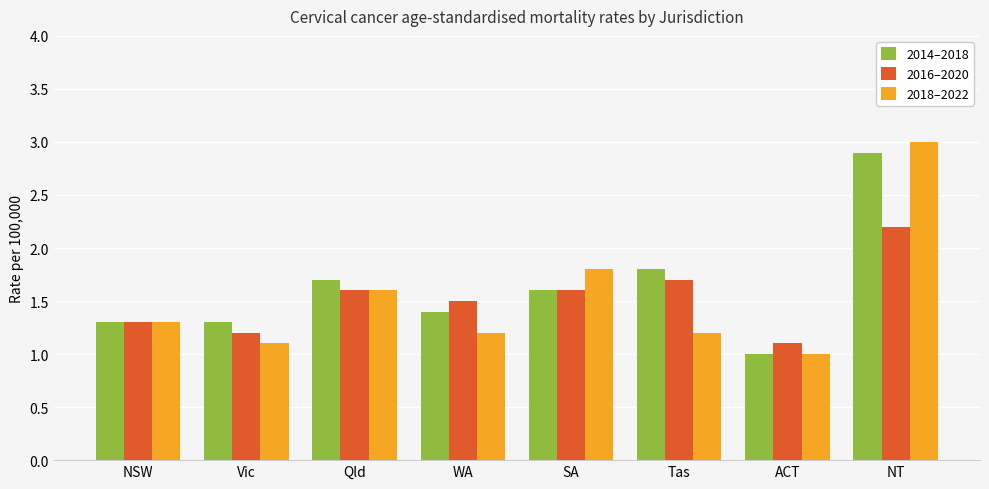

Reading left to right, extract all data points from this chart.

2014–2018: NSW=1.3	Vic=1.3	Qld=1.7	WA=1.4	SA=1.6	Tas=1.8	ACT=1.0	NT=2.9
2016–2020: NSW=1.3	Vic=1.2	Qld=1.6	WA=1.5	SA=1.6	Tas=1.7	ACT=1.1	NT=2.2
2018–2022: NSW=1.3	Vic=1.1	Qld=1.6	WA=1.2	SA=1.8	Tas=1.2	ACT=1.0	NT=3.0